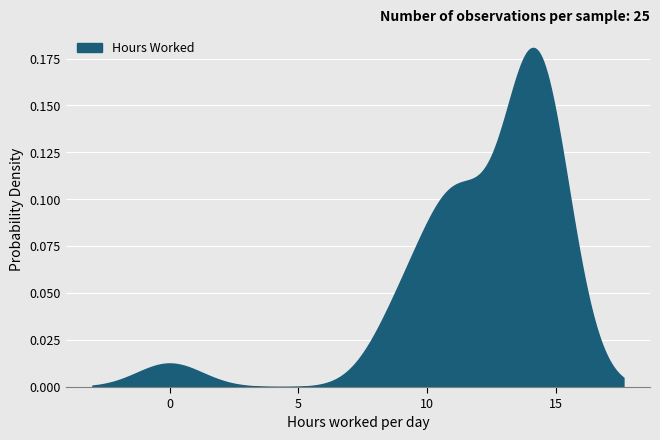

What is the difference between the values at 13 and 29?

0.1